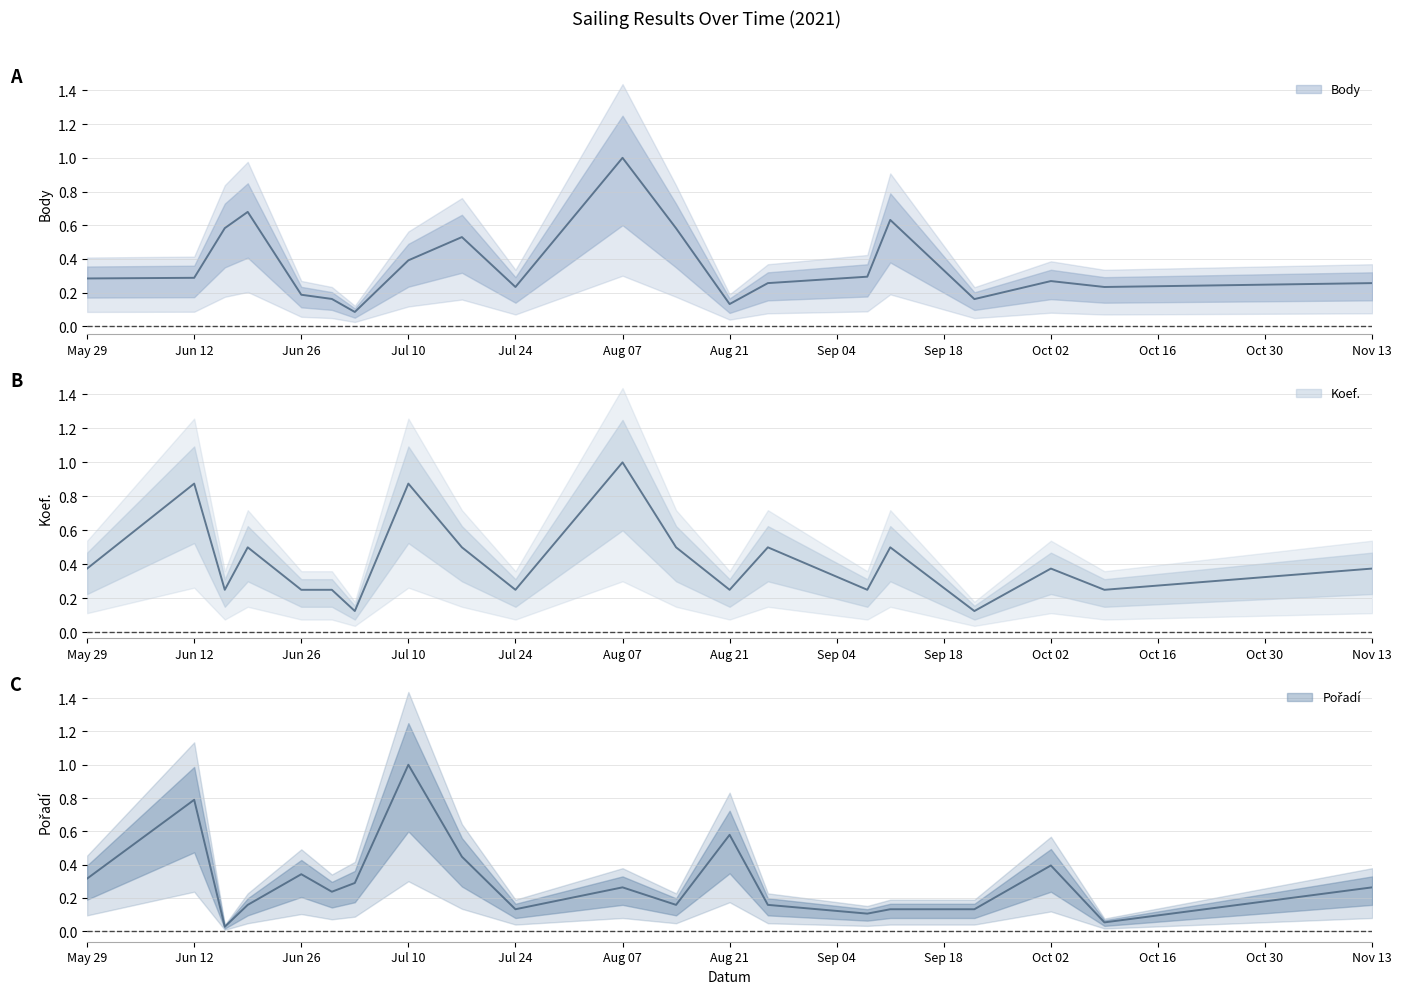

At Aug 21, list the series in order from smallest to largest.

Body, Koef., Pořadí